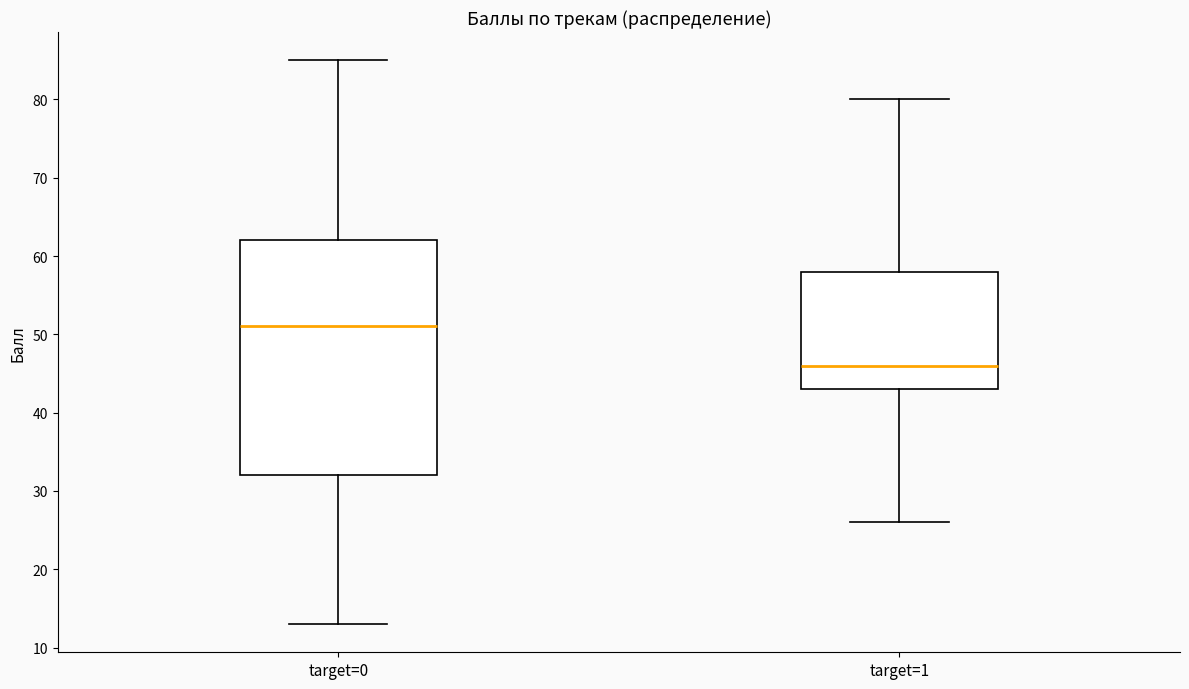

Reading left to right, read every box against the y-axis: the position of its median line, the range the box covers, and the ends of its whiskers. The values are not printed on the chart, so give them approximately, as read against the axis.

target=0: median 51, box 32 to 62, whiskers 13 to 85
target=1: median 46, box 43 to 58, whiskers 26 to 80